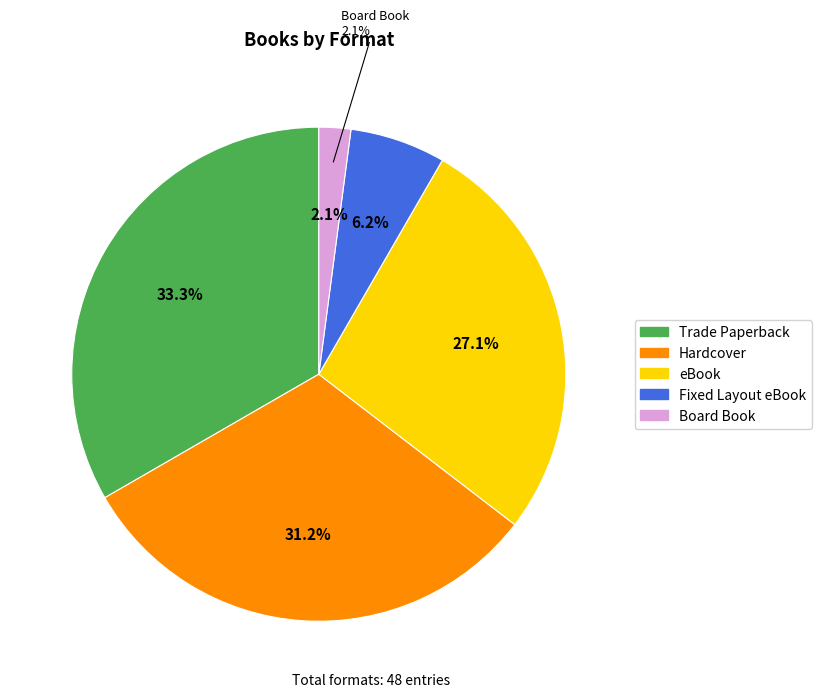

Is there a majority slice in this chart?

No